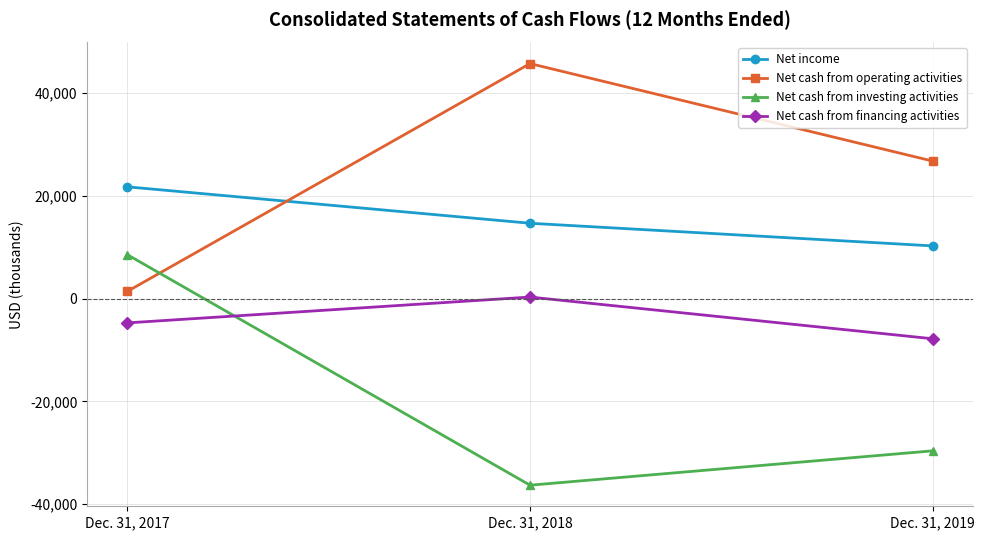

Reading left to right, list all the values displayed in this chart.

Net income: Dec. 31, 2017=21714	Dec. 31, 2018=14637	Dec. 31, 2019=10236
Net cash from operating activities: Dec. 31, 2017=1408	Dec. 31, 2018=45678	Dec. 31, 2019=26726
Net cash from investing activities: Dec. 31, 2017=8513	Dec. 31, 2018=-36287	Dec. 31, 2019=-29608
Net cash from financing activities: Dec. 31, 2017=-4731	Dec. 31, 2018=288	Dec. 31, 2019=-7817